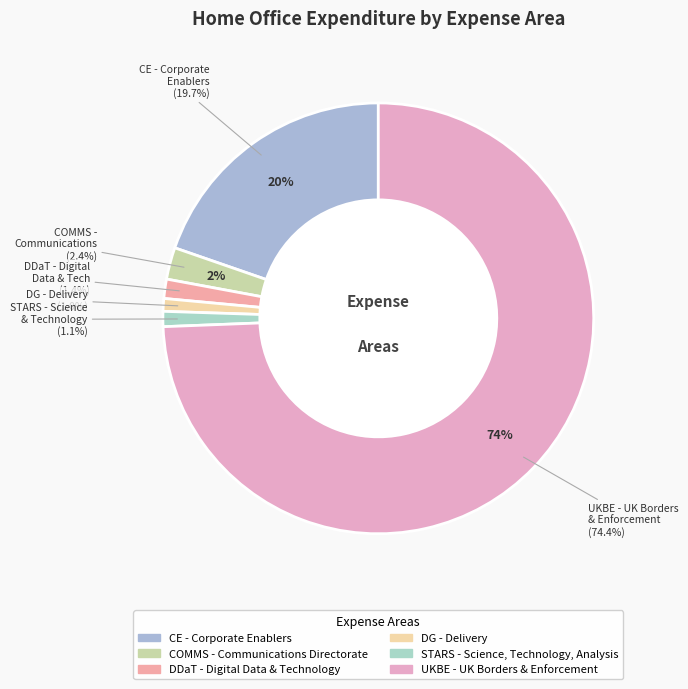

What is the smallest slice in the pie chart?

DG - Delivery